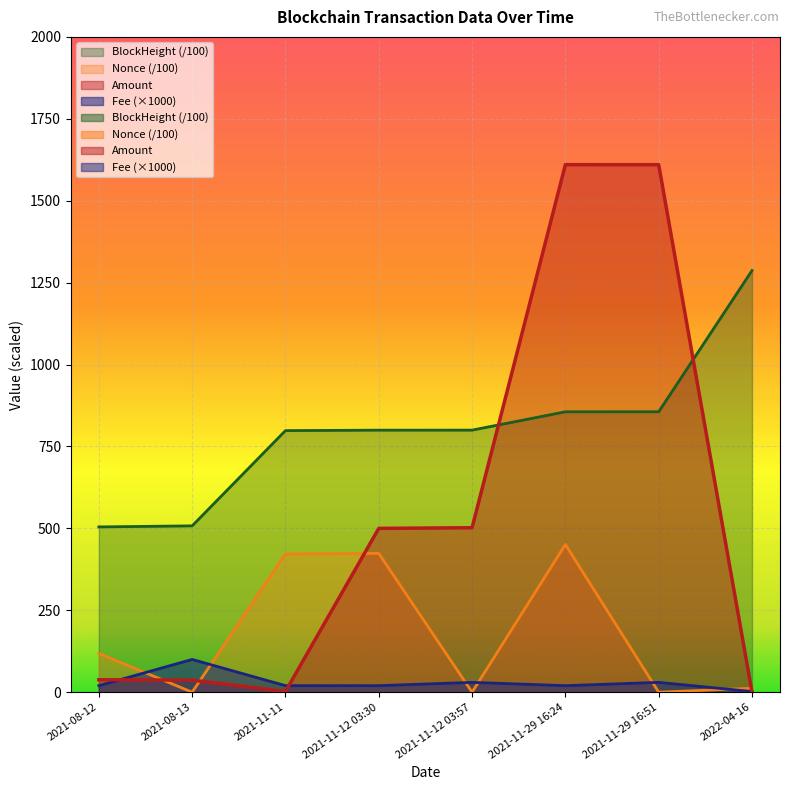

Rank the series by their average value, from highest to lowest.

BlockHeight, Amount, Nonce, Fee